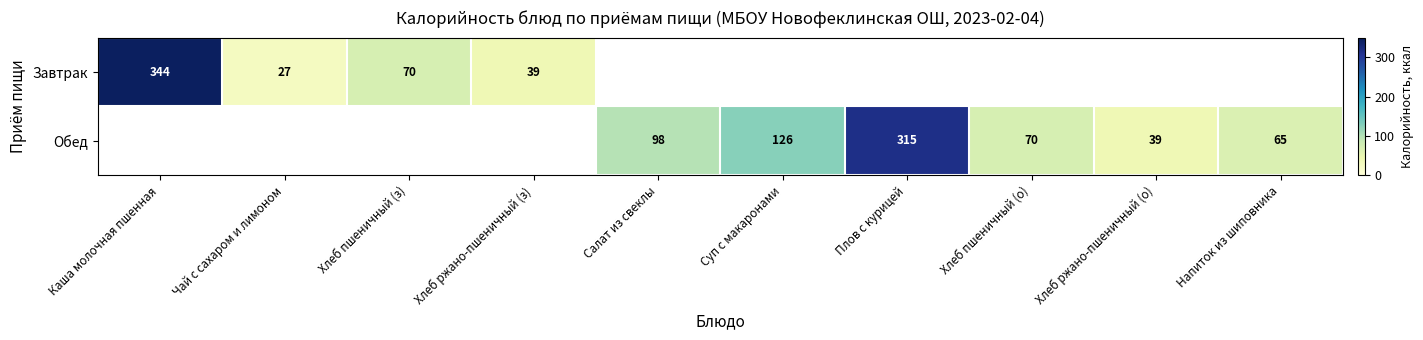

Is the value of Завтрак at Каша молочная пшенная greater than the value of Обед at Хлеб ржано-пшеничный (о)?

Yes